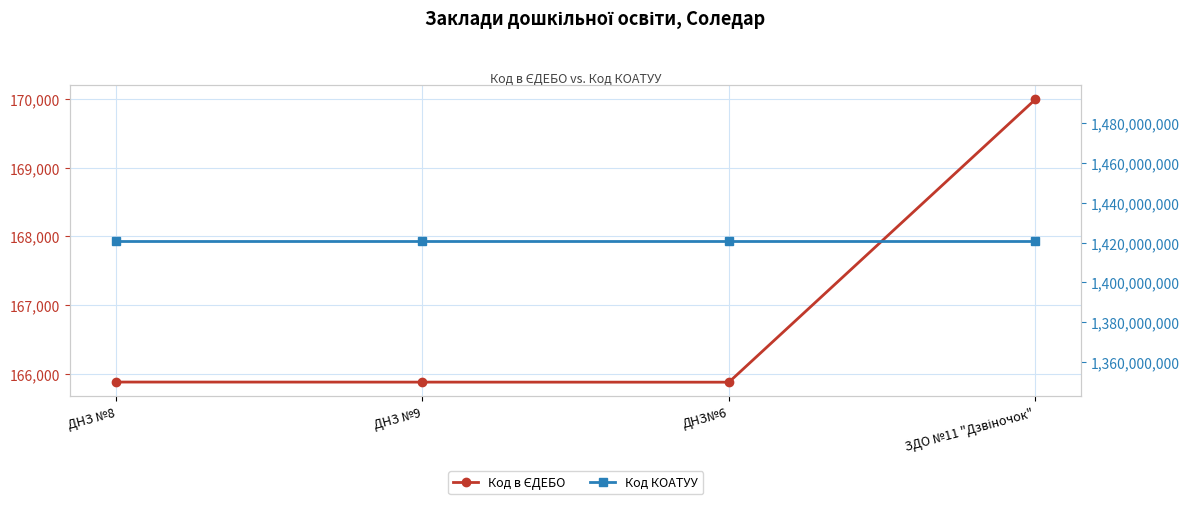

Reading left to right, what are all the values shown in this chart?

Код в ЄДЕБО: 165879	165878	165877	169991
Код КОАТУУ: 1420910800	1420910800	1420910800	1420910800